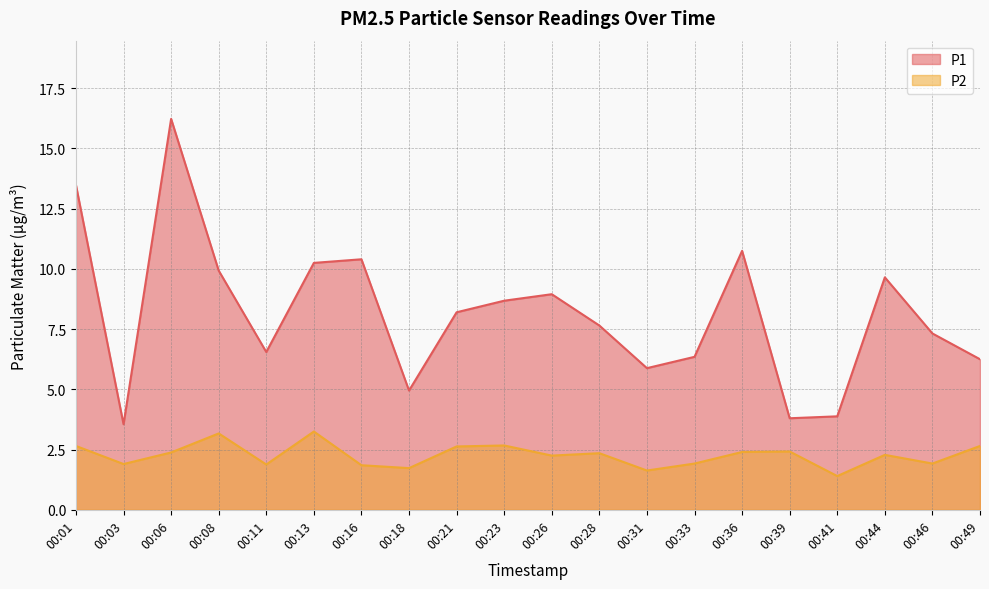

How many values in the P1 series are below 8?

10